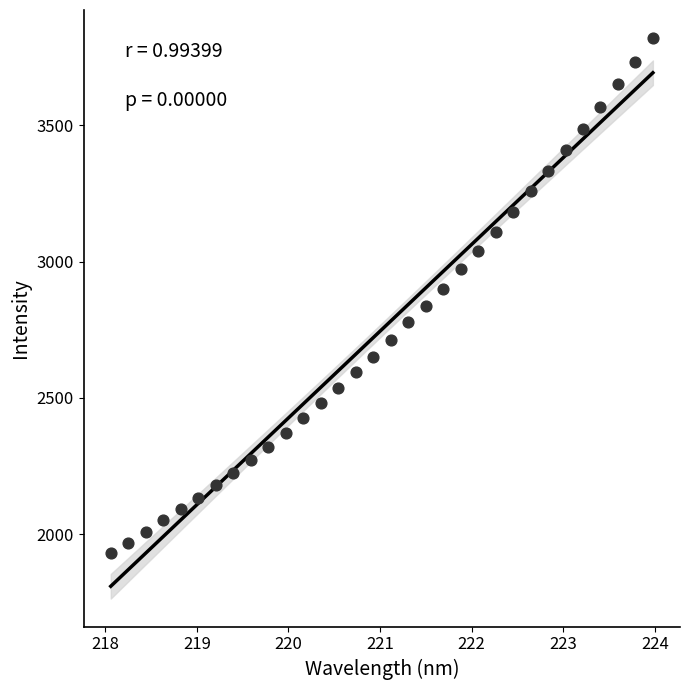

What is the range of Y values (max minus min)?

1888.3